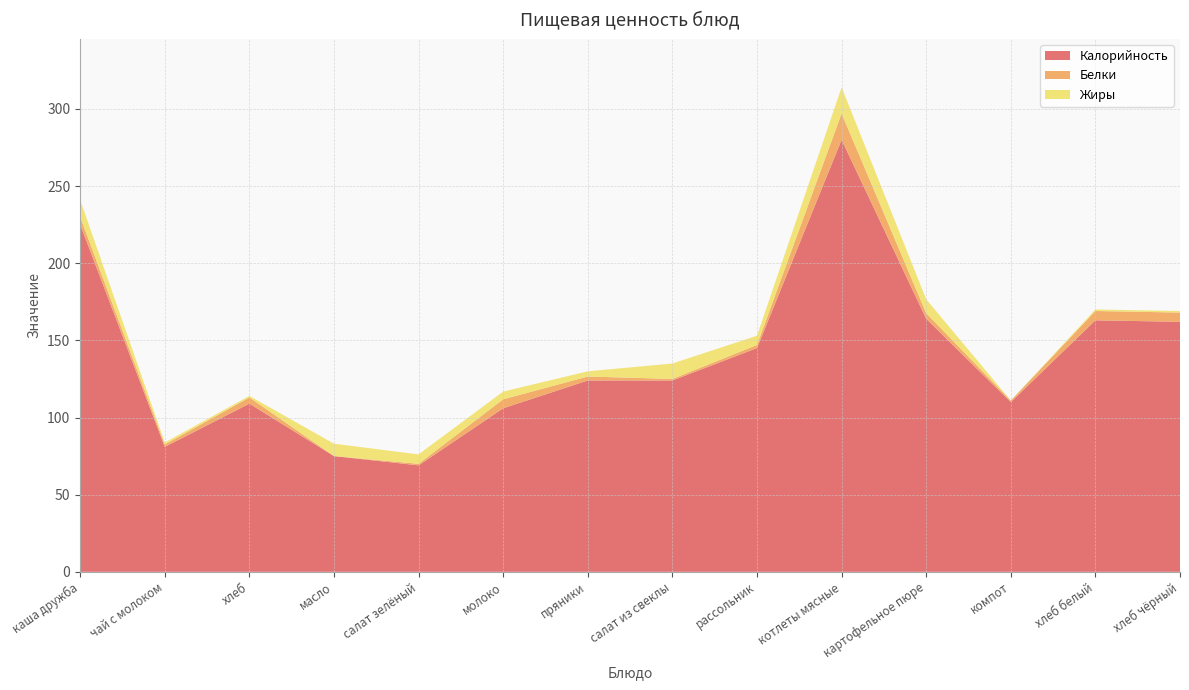

Reading left to right, extract all data points from this chart.

Калорийность: 225.0	81.0	109.0	75.0	69.0	106.0	124.0	124.0	145.0	280.0	164.0	110.0	163.0	162.0
Белки: 5.0	1.5	4.0	0.0	1.0	5.8	2.5	1.0	2.0	17.0	3.6	1.0	6.0	6.0
Жиры: 11.0	1.3	1.0	8.0	6.1	5.0	3.4	10.0	6.0	17.0	9.0	0.0	1.0	1.0